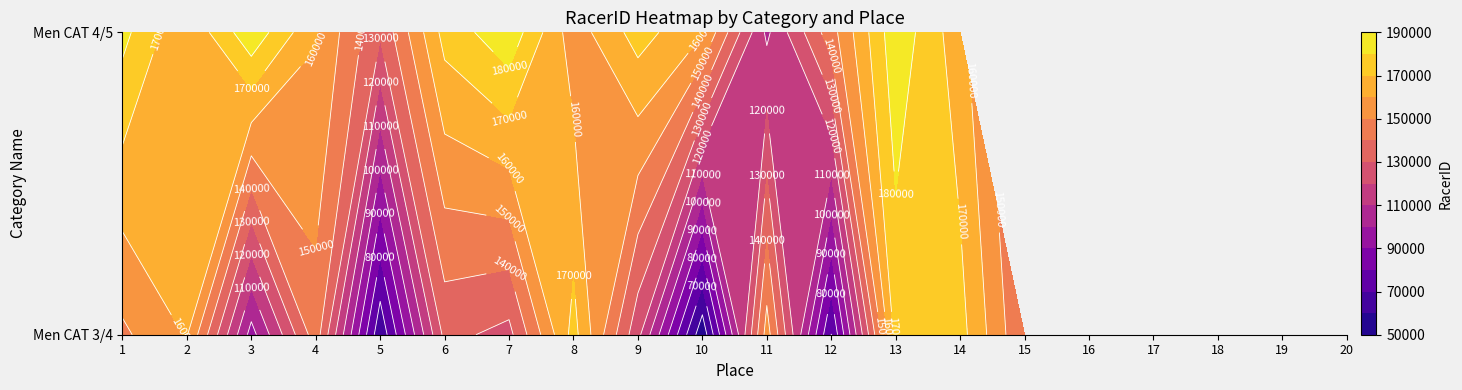

What is the sum of all Men CAT 4/5 values?

2279122